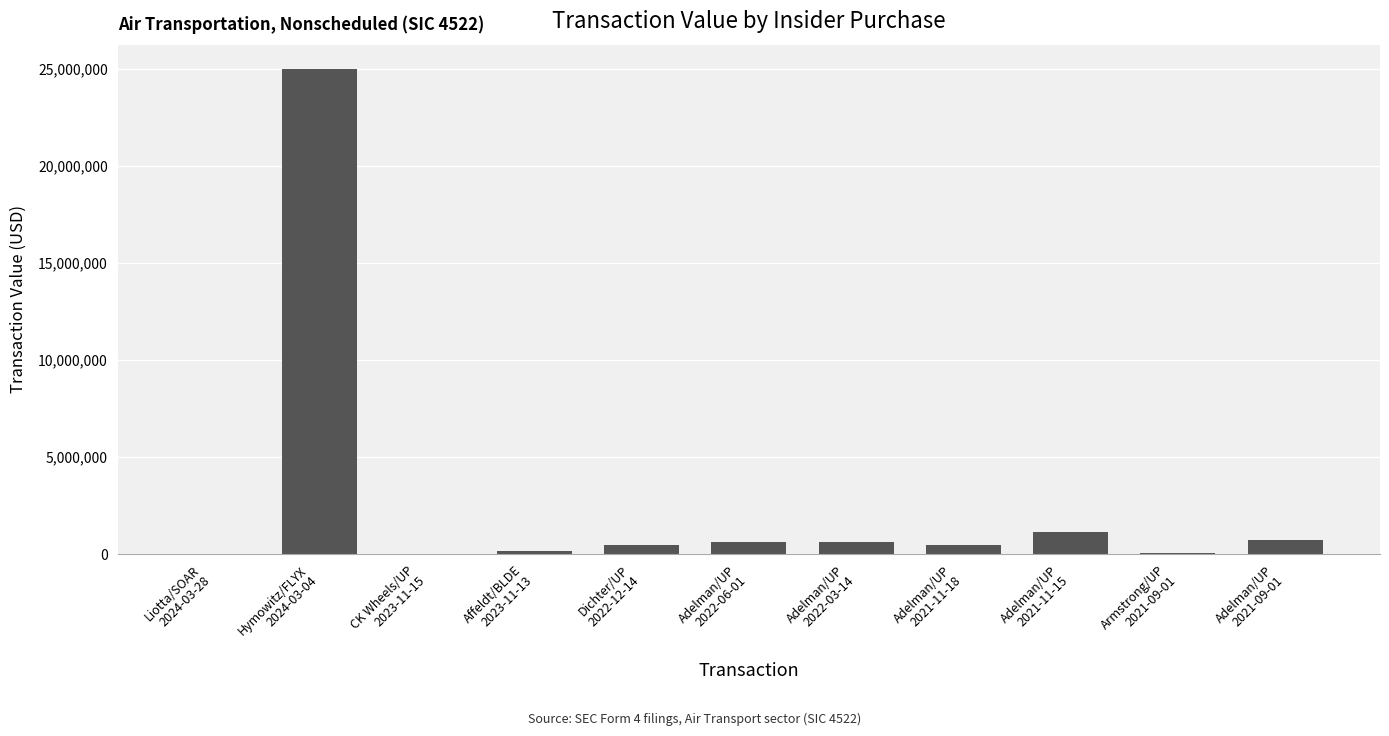

What is the greatest value displayed?

25000000